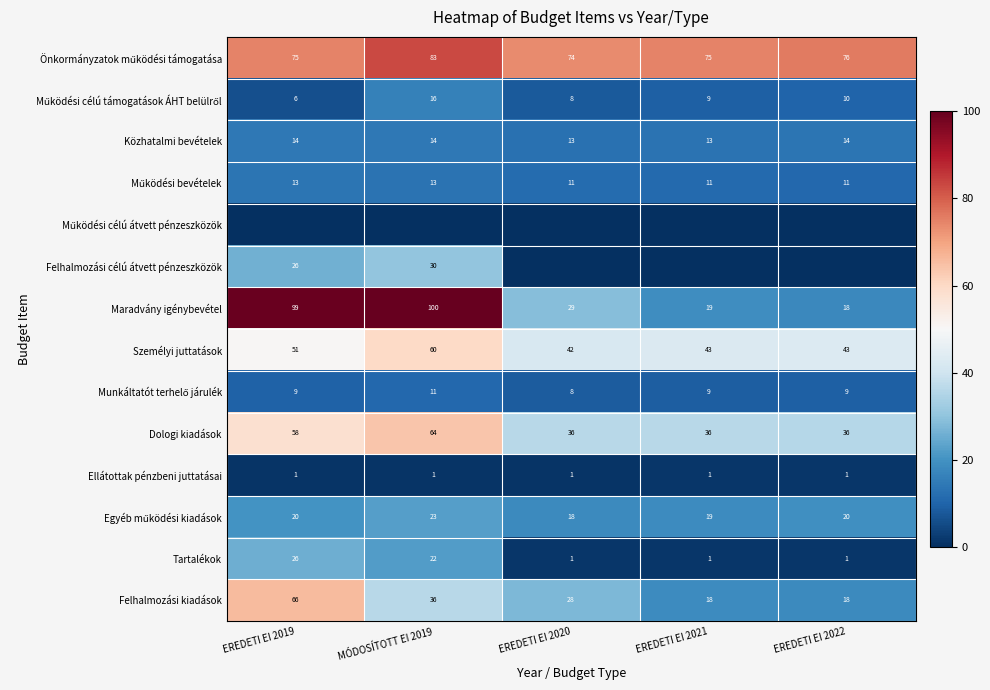

Is it true that Egyéb működési kiadások equals 22.5 at MÓDOSÍTOTT EI 2019?

True